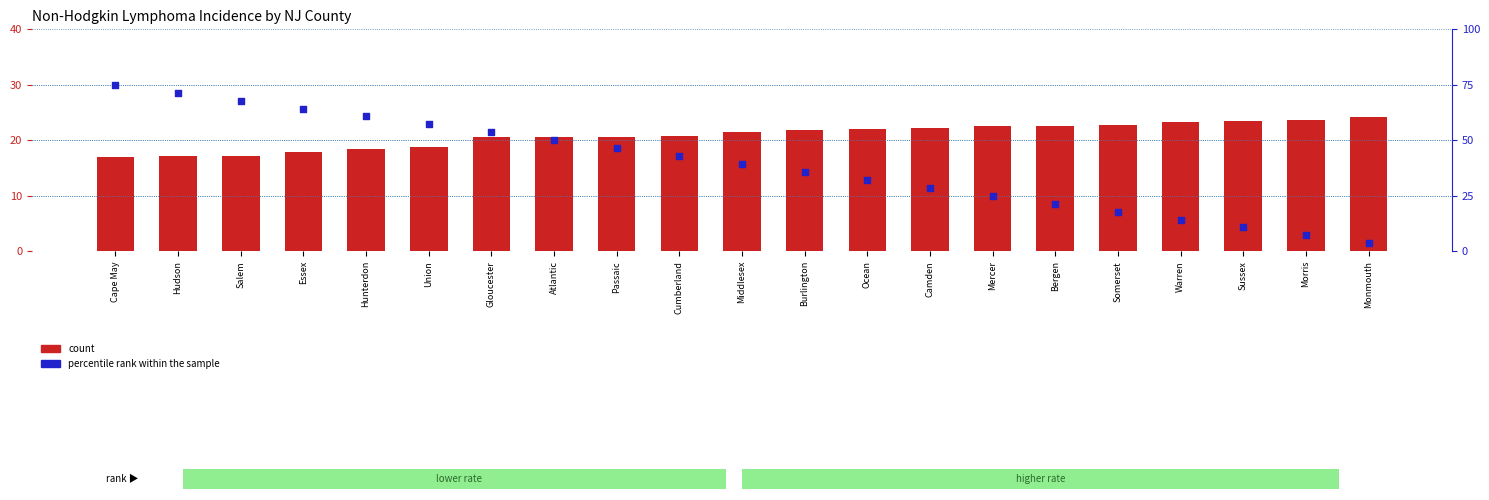

What are all the series names shown in the legend?

count, percentile rank within the sample